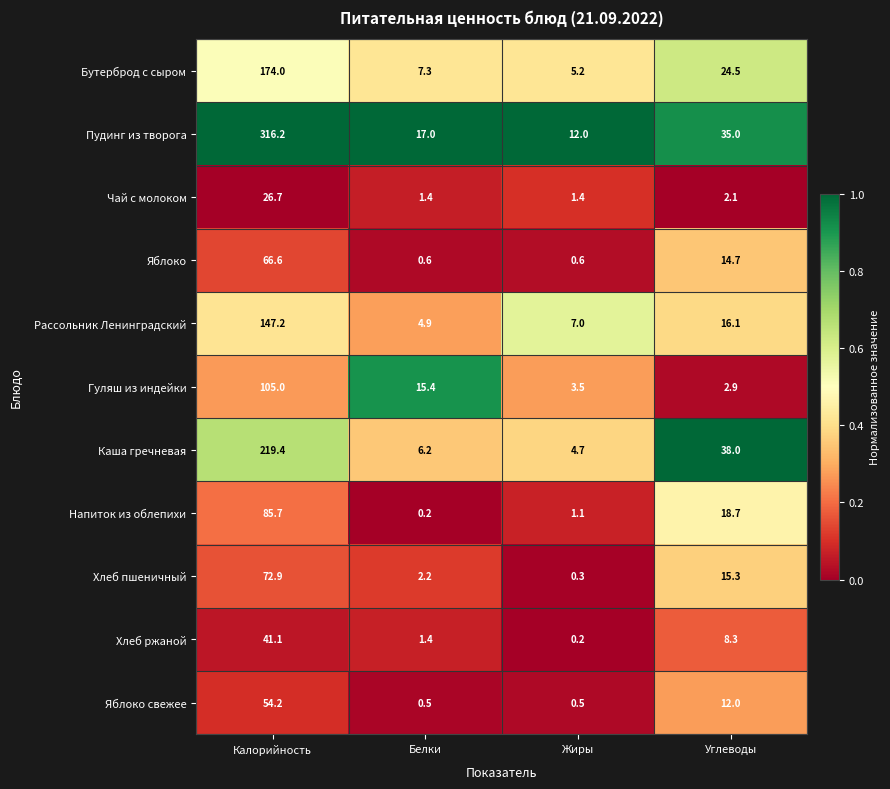

Between Калорийность and Белки, which series saw the biggest shift?

Пудинг из творога